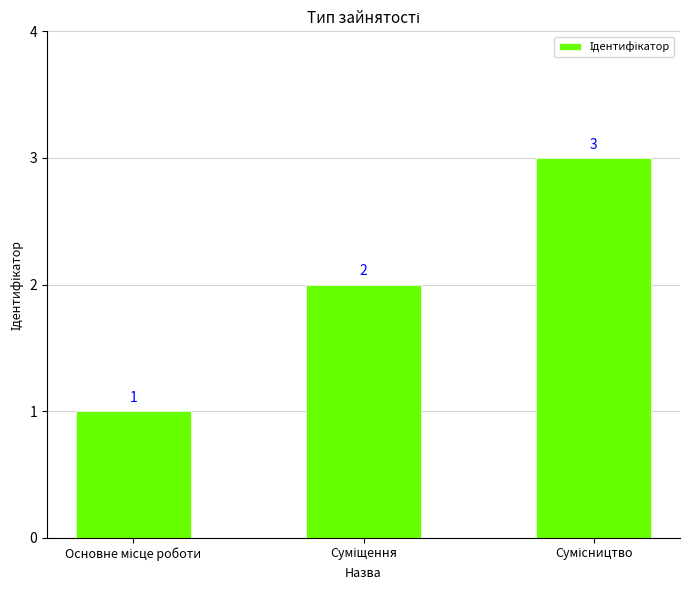

Are the bars horizontal?

No